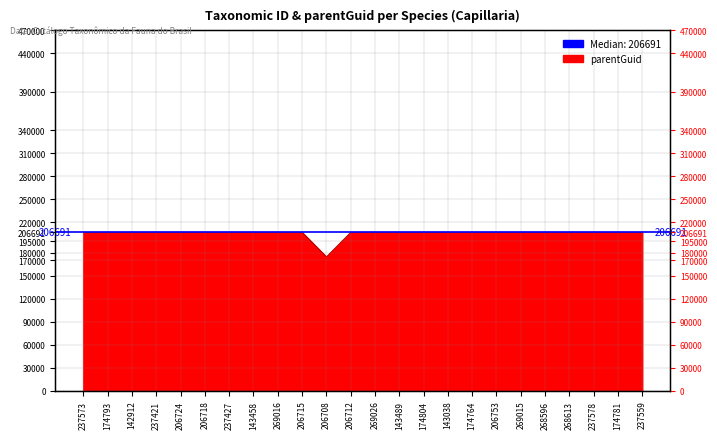

Does the chart have visible grid lines?

Yes